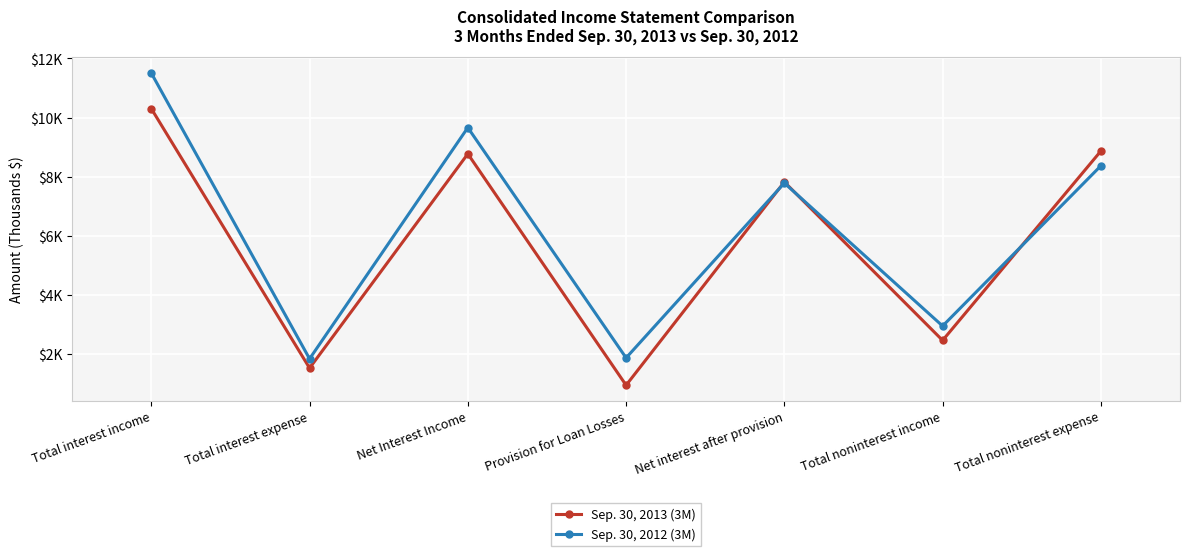

What are all the series names shown in the legend?

Sep. 30, 2013 (3M), Sep. 30, 2012 (3M)